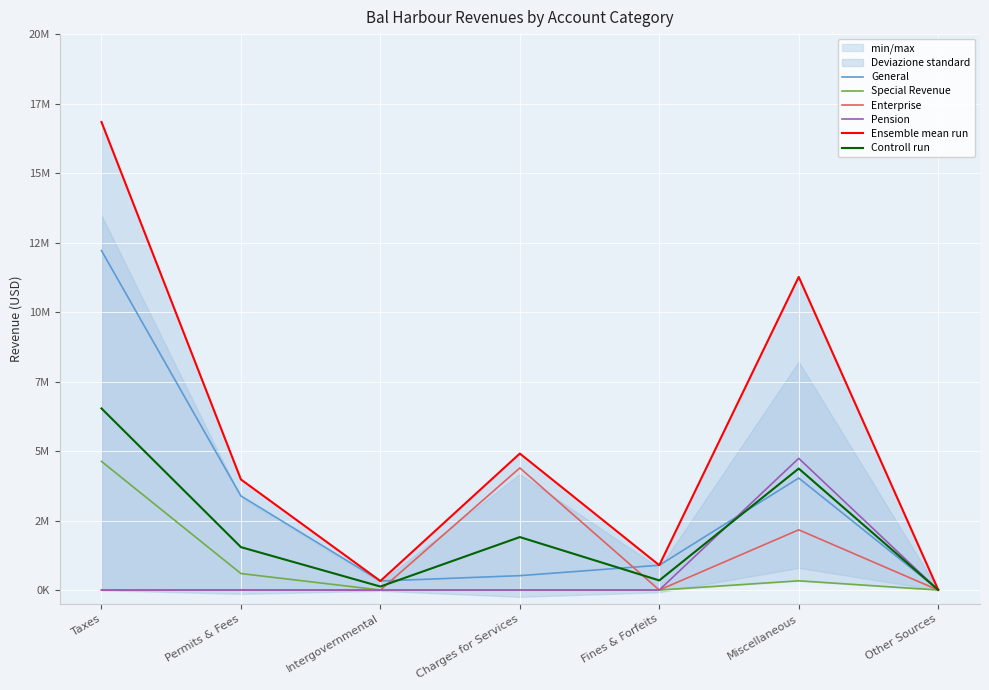

Is this an area chart (filled region under the line)?

No